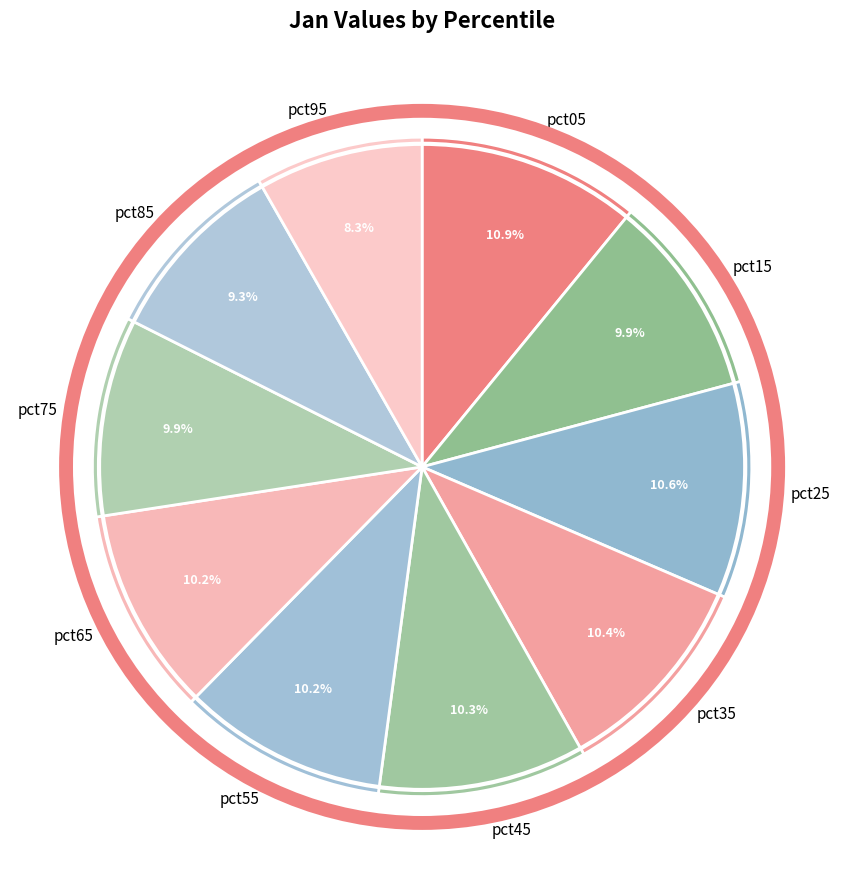

How many slices are in this pie chart?

10